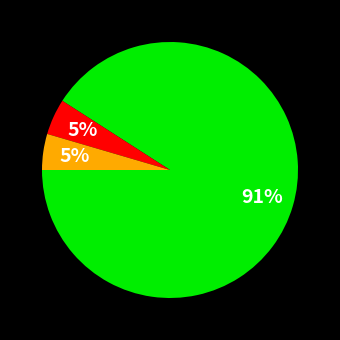

To the nearest percent, what is the average slice percentage?

33%